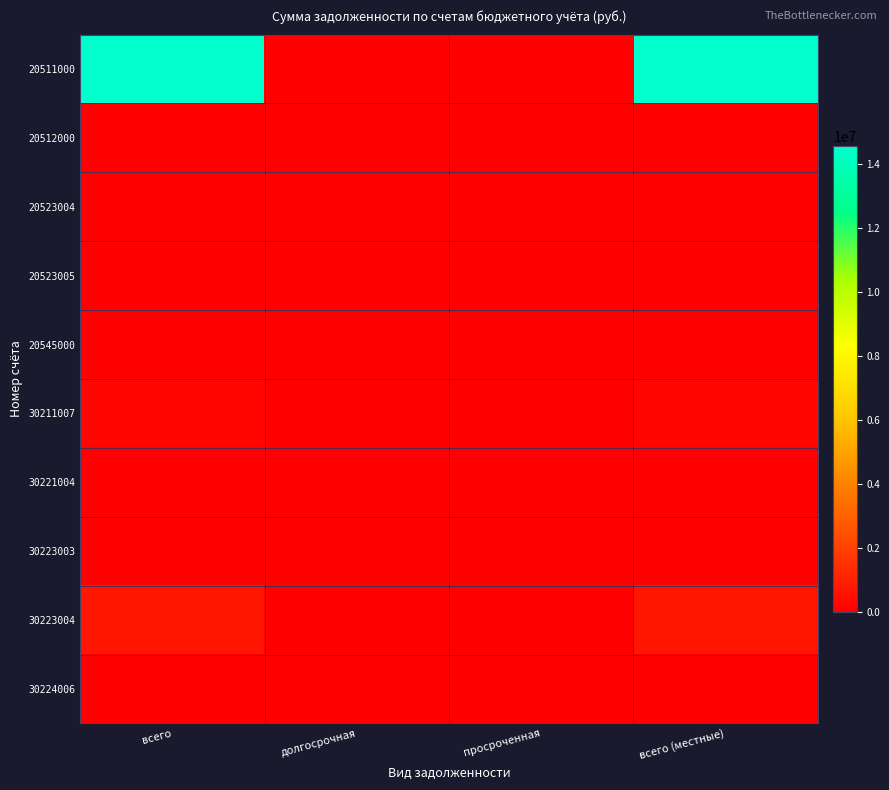

Which series has the largest range (max minus min)?

20511000